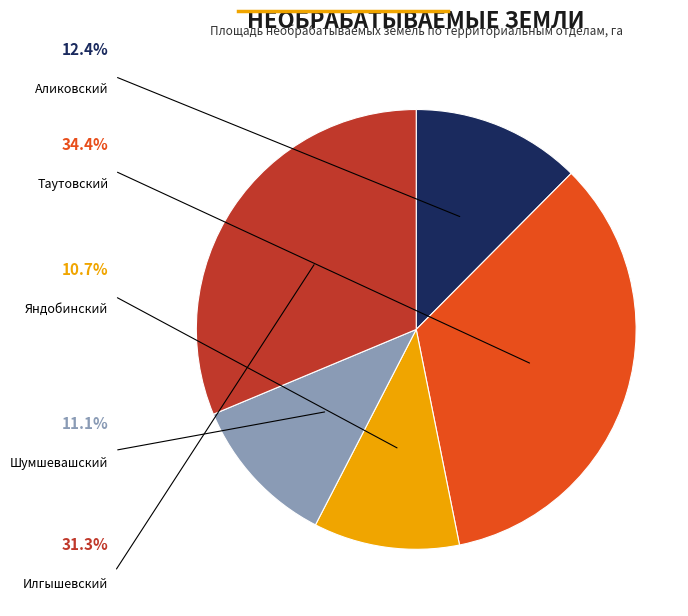

Combined, do Яндобинский and Таутовский account for over 50%?

No